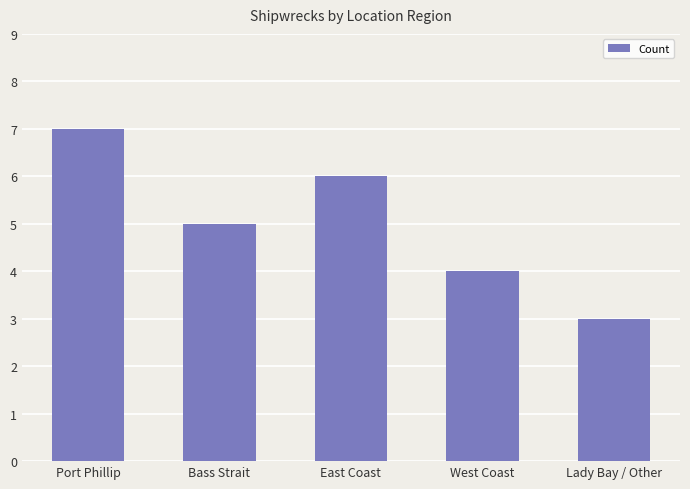

What is the change in value from Port Phillip to West Coast?

-3